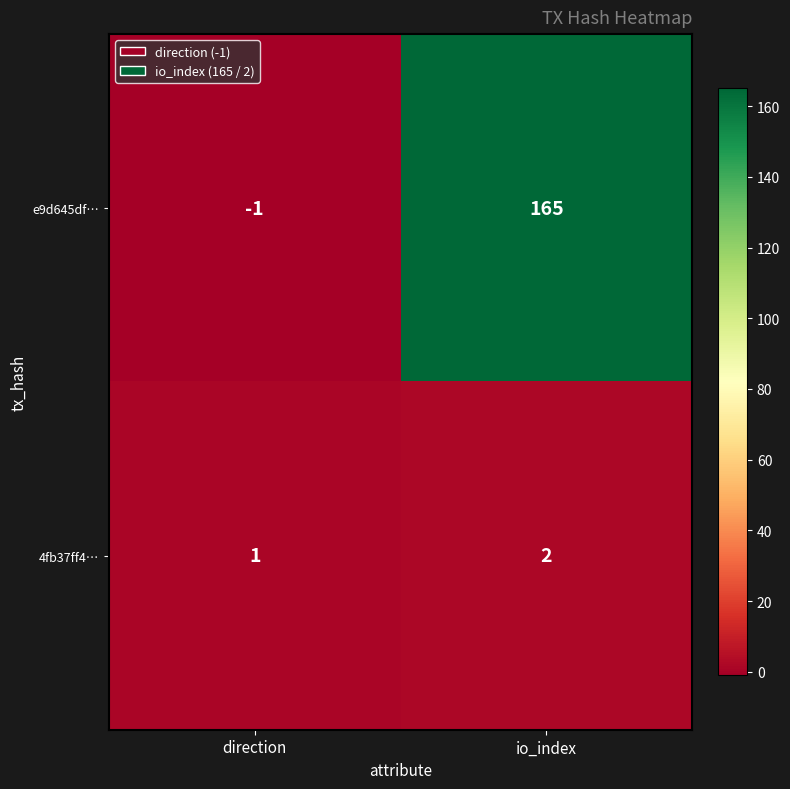

The value of 4fb37ff4… at io_index is 1. True or false?

False